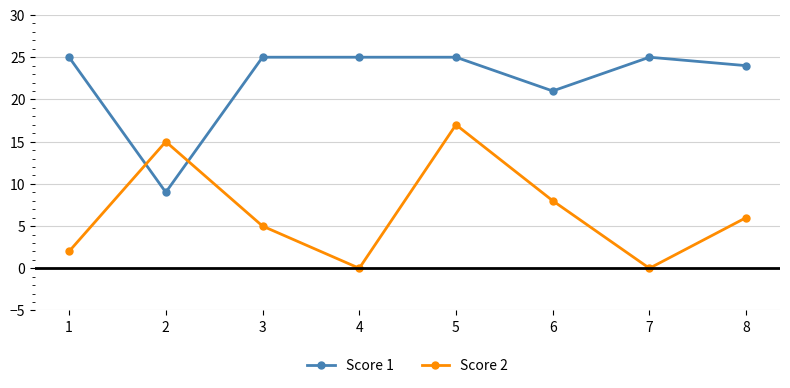

Is it true that Score 2 equals 5 at 3?

True